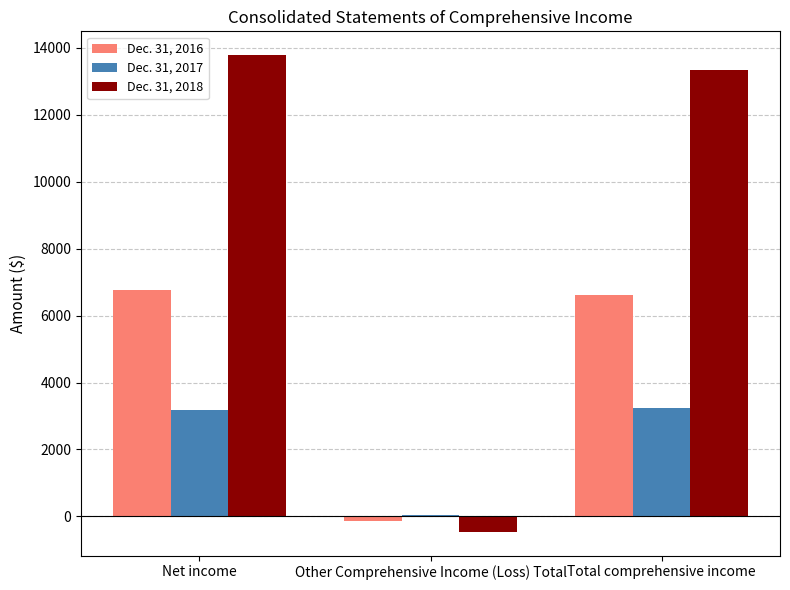

How many positive values does the Dec. 31, 2016 series have?

2